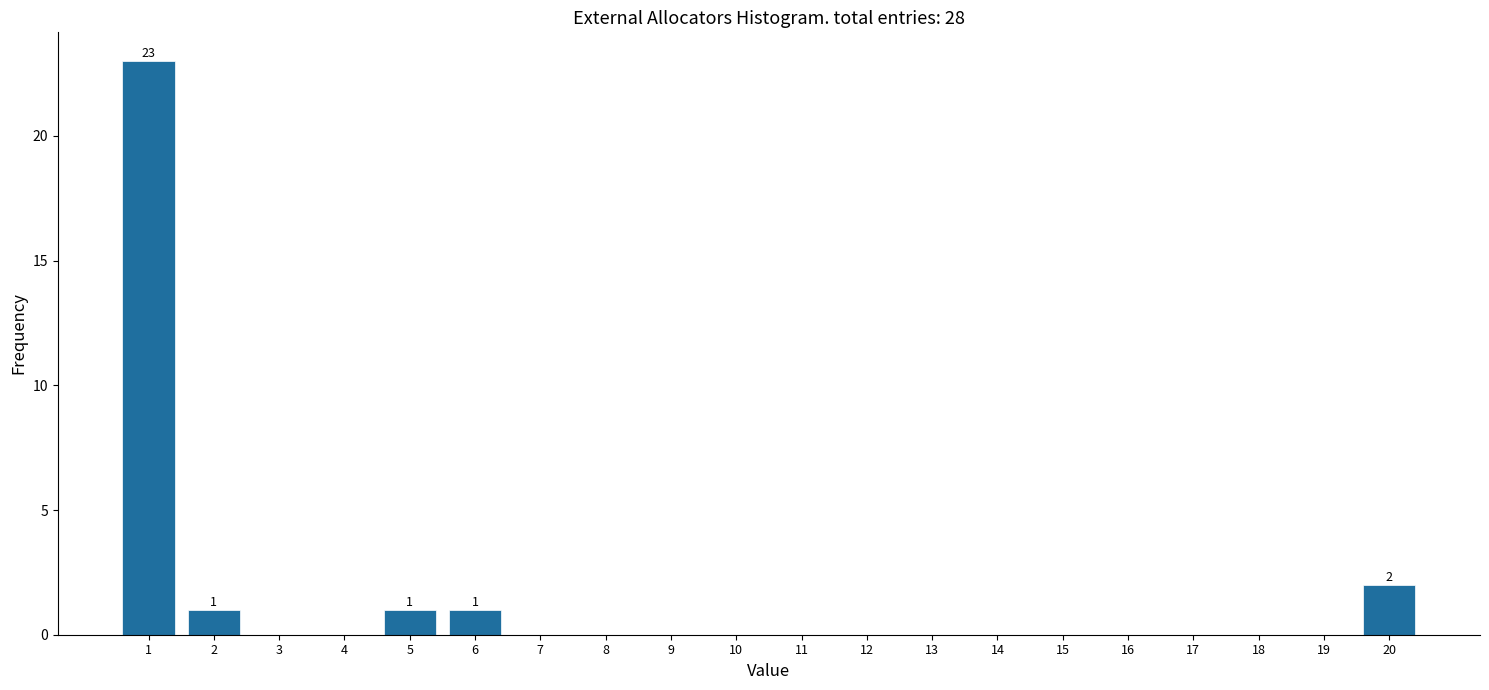

Reading left to right, extract all data points from this chart.

1=23	2=1	3=0	4=0	5=1	6=1	7=0	8=0	9=0	10=0	11=0	12=0	13=0	14=0	15=0	16=0	17=0	18=0	19=0	20=2